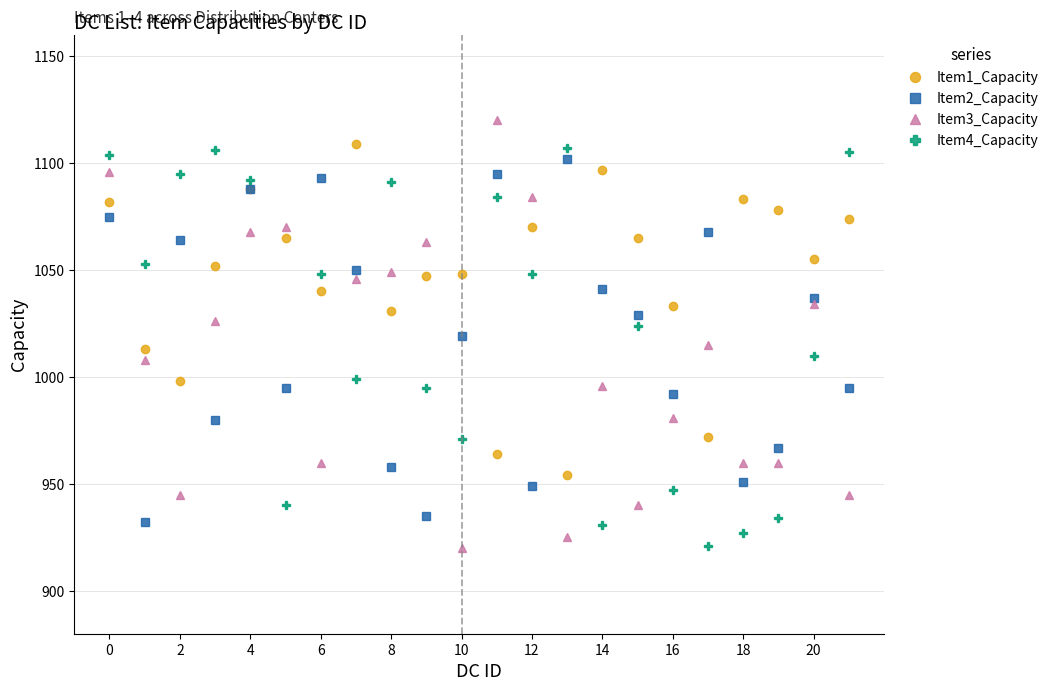

How many categories are shown in the chart?

22